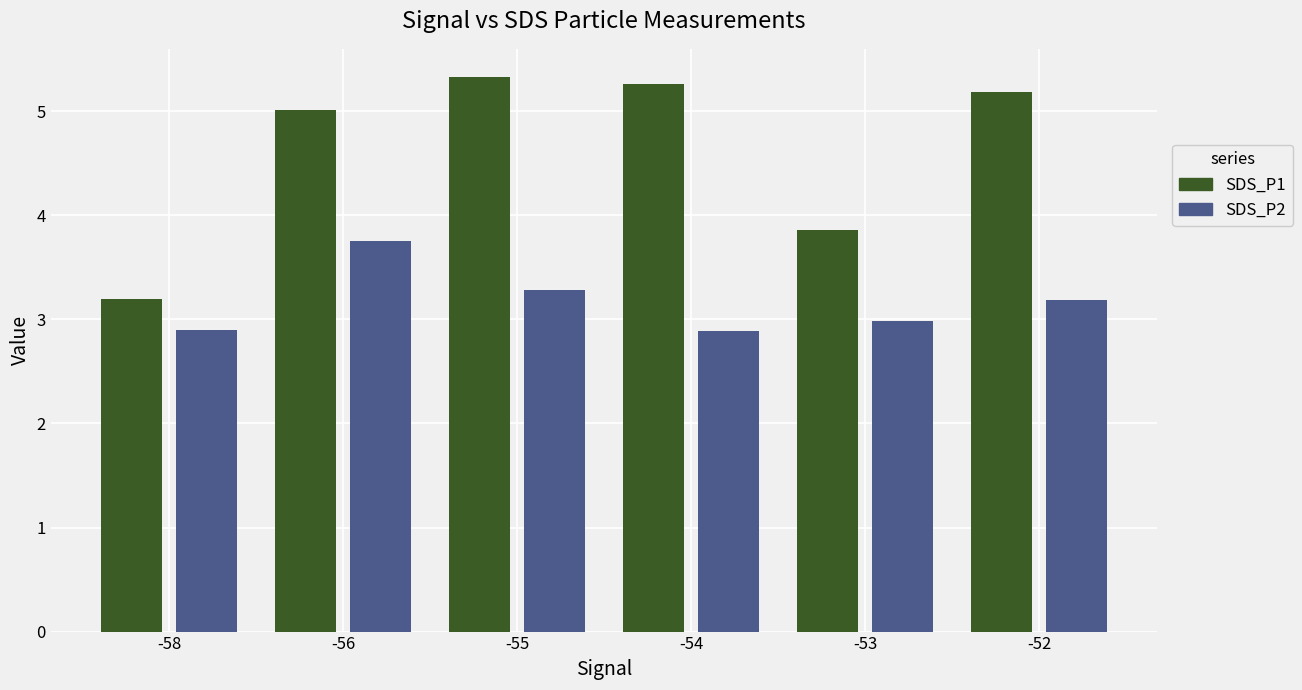

Does the chart contain stacked bars?

No